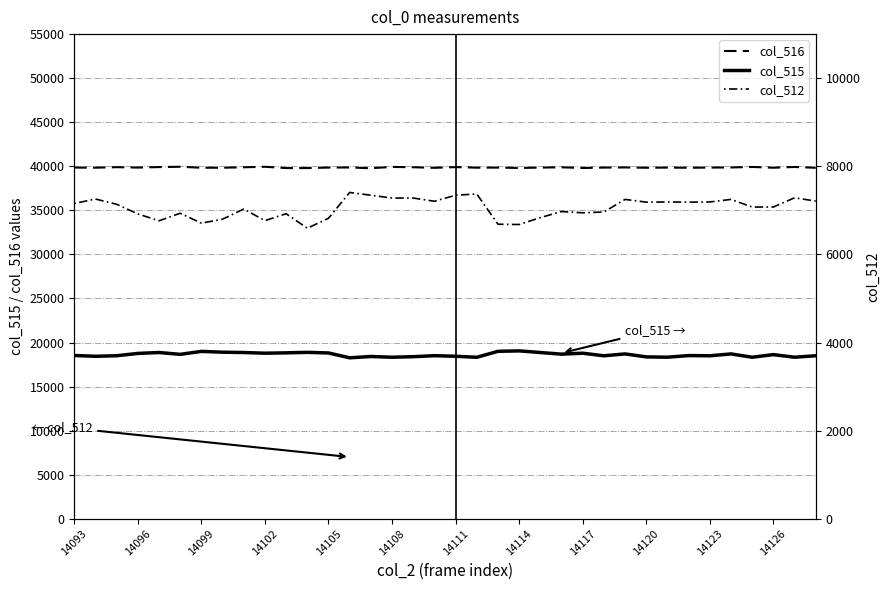

What is the sum of all col_516 values?

1434955